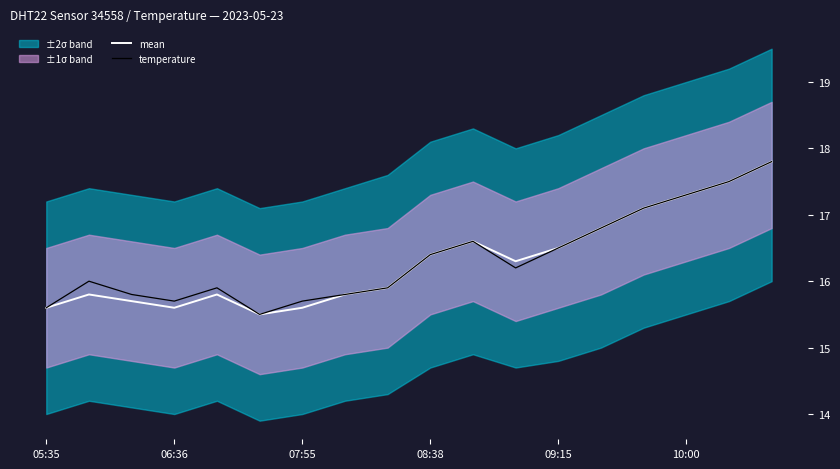

How many values in the temperature series are below 16?

8